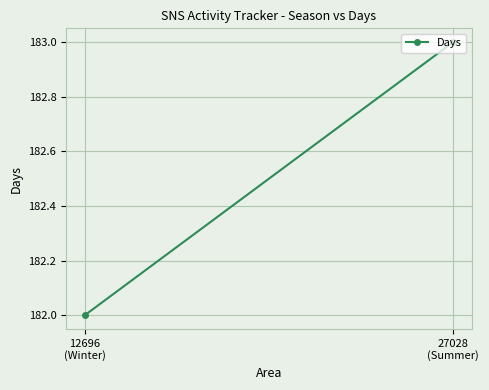

What is the value of the 1st point from the left?

183